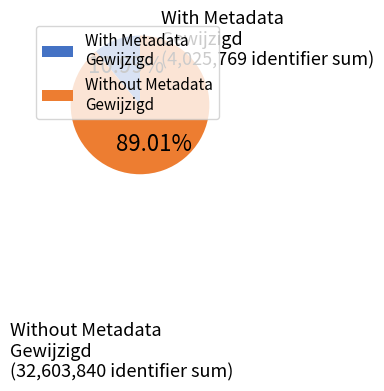

What is the largest slice in the pie chart?

Without Metadata Gewijzigd